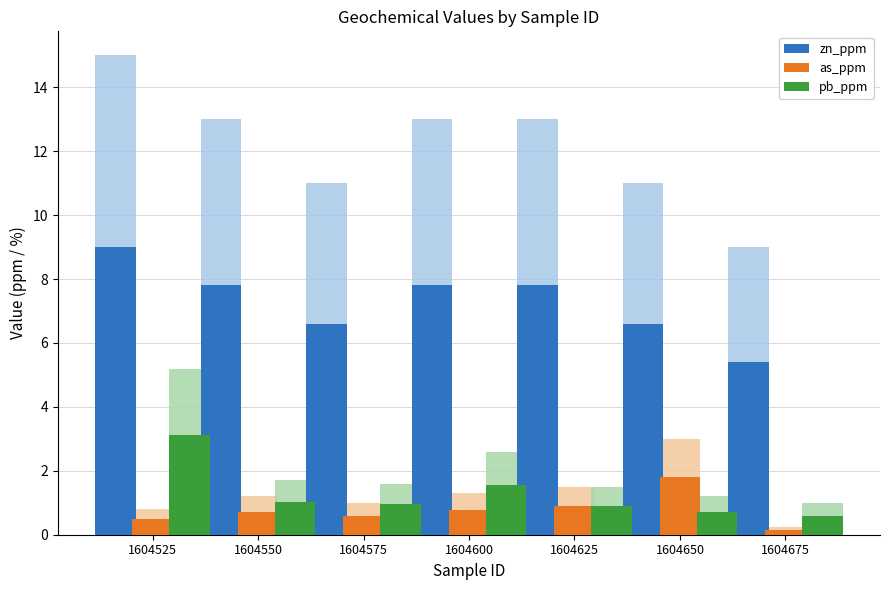

The pb_ppm series shows 0.7 at 1604650. True or false?

True